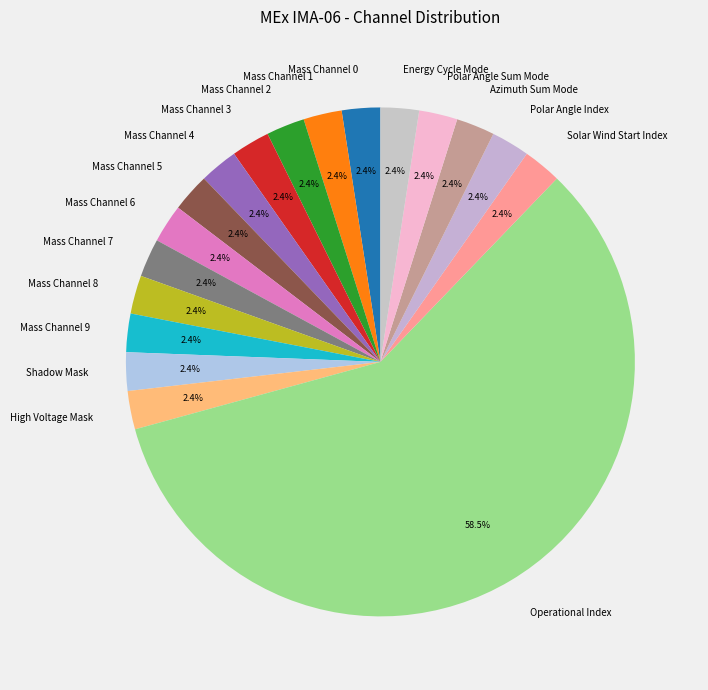

What percentage is the High Voltage Mask slice, to the nearest percent?

2%